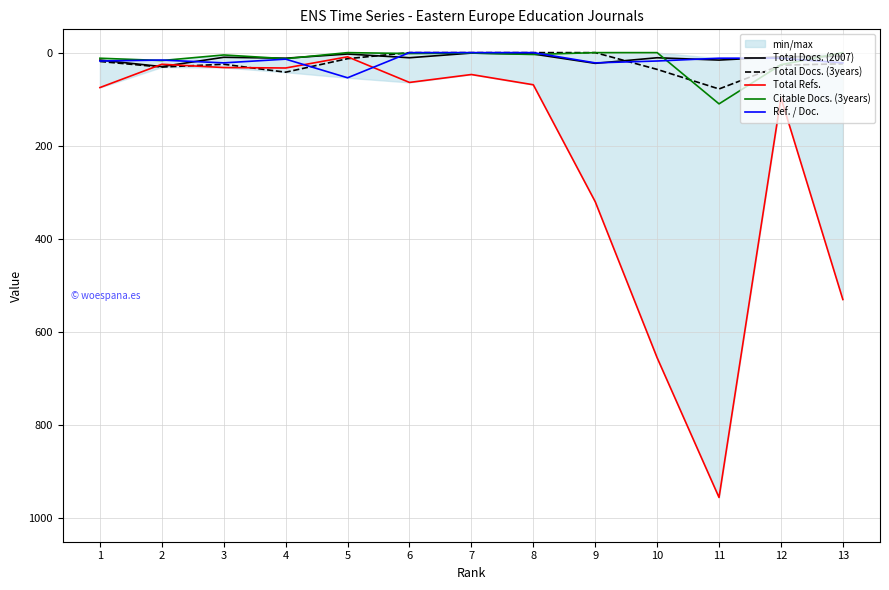

Which has a higher value, 12 or 8?

12